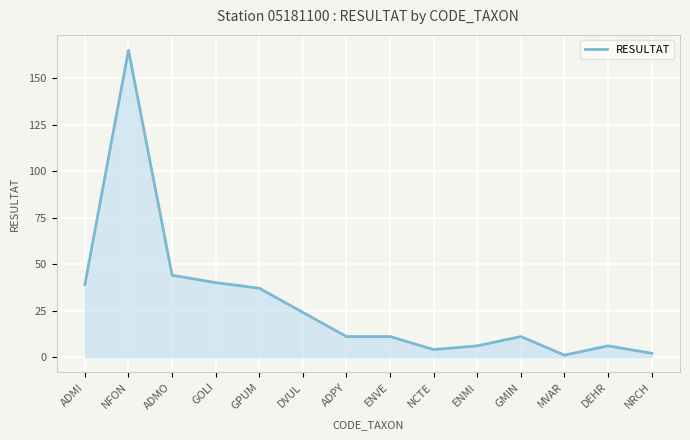

Reading right to left, transcribe all the data shown in this chart.

2	6	1	11	6	4	11	11	24	37	40	44	165	39